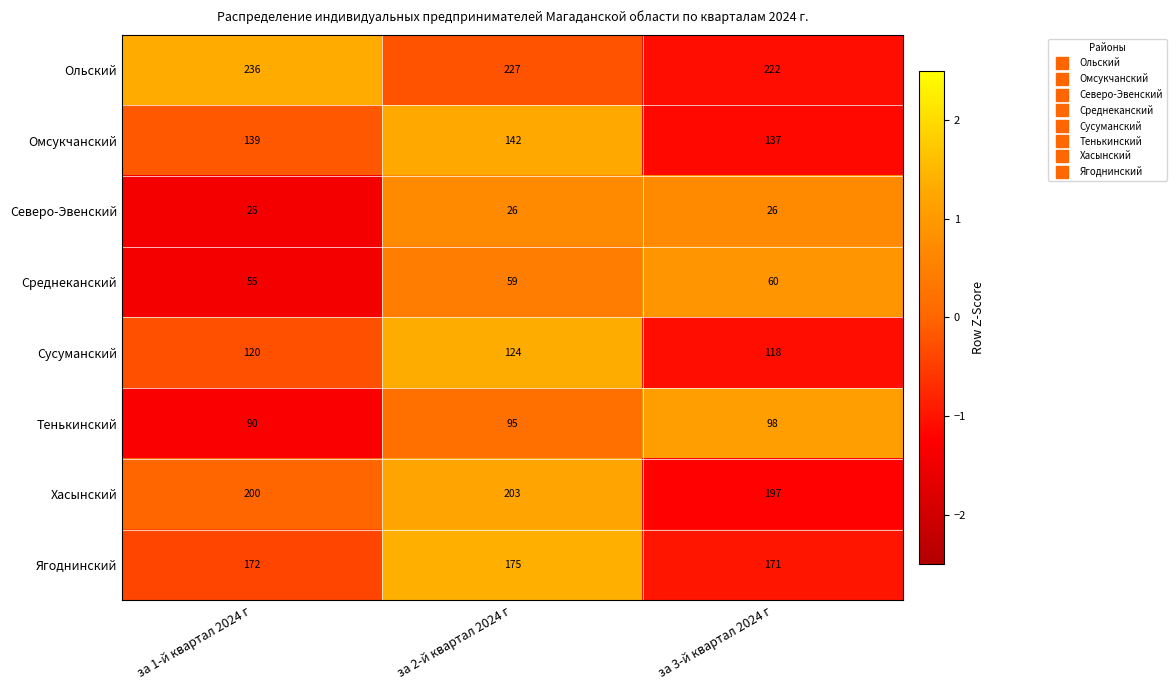

At which category is the sum across all series the highest?

за 2-й квартал 2024 г